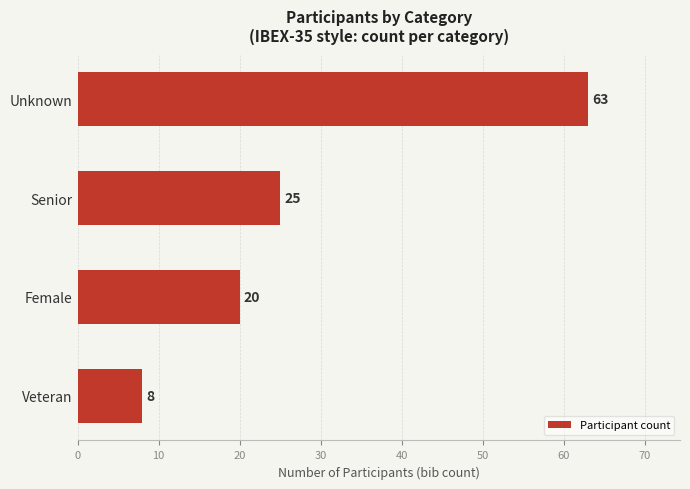

Reading top to bottom, transcribe all the data shown in this chart.

Unknown=63	Senior=25	Female=20	Veteran=8